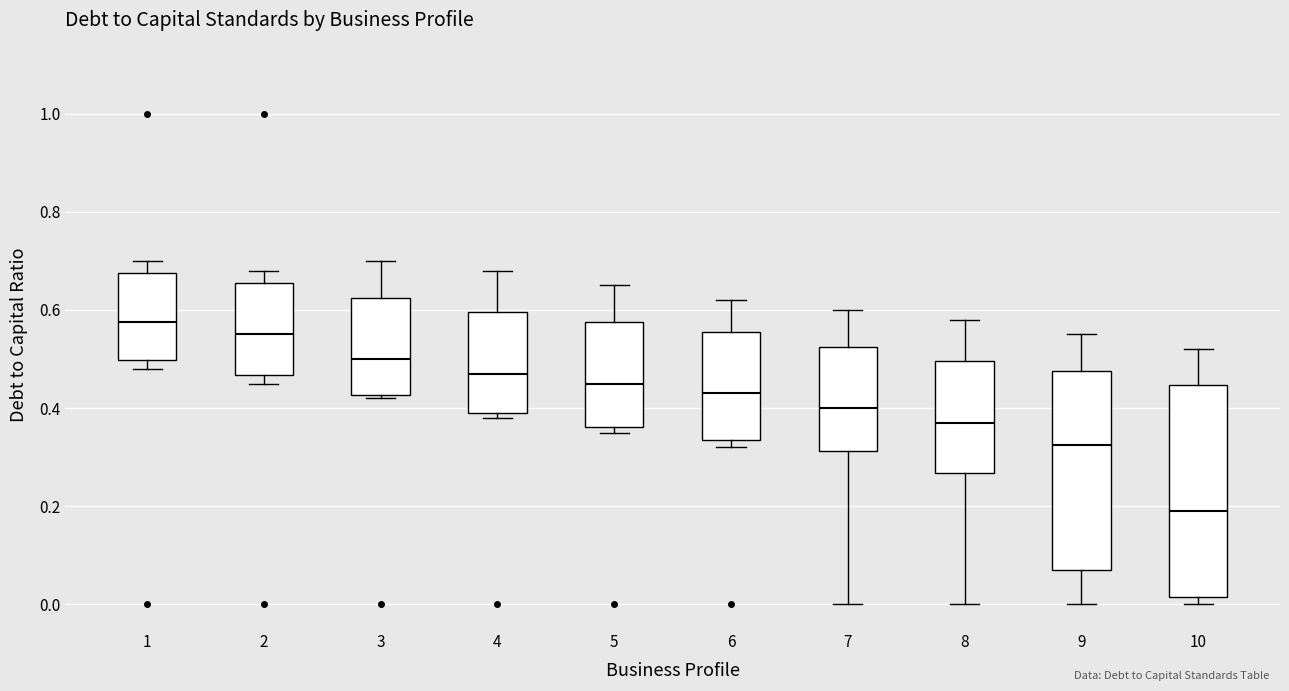

Where does the upper whisker of the box at x = 10 end on the y-axis? The values are not printed on the chart, so give them approximately, as read against the axis.

0.52